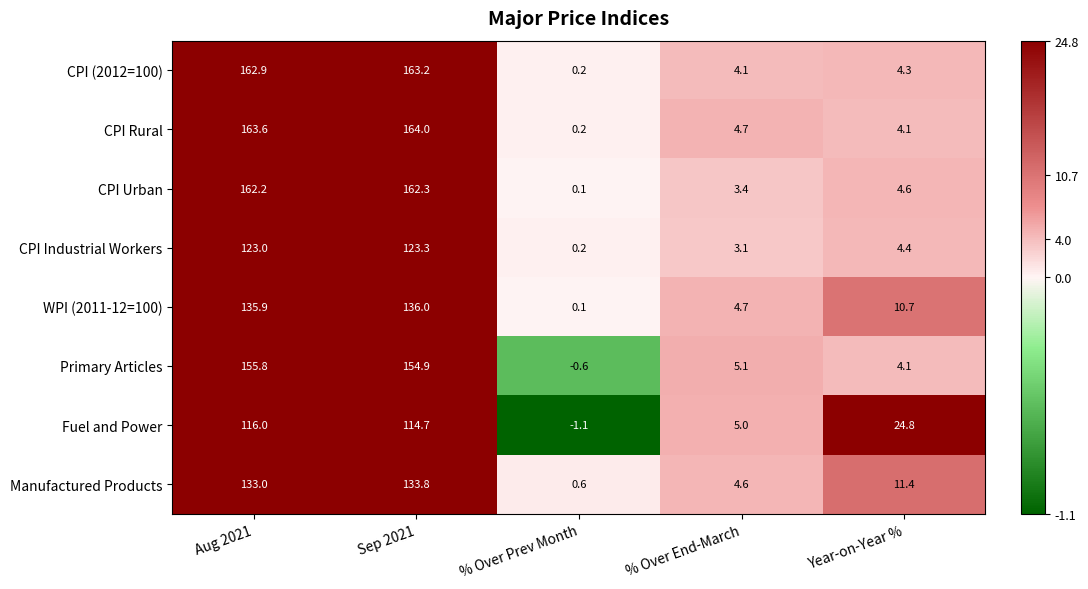

How many data points in CPI Industrial Workers are above 4?

3